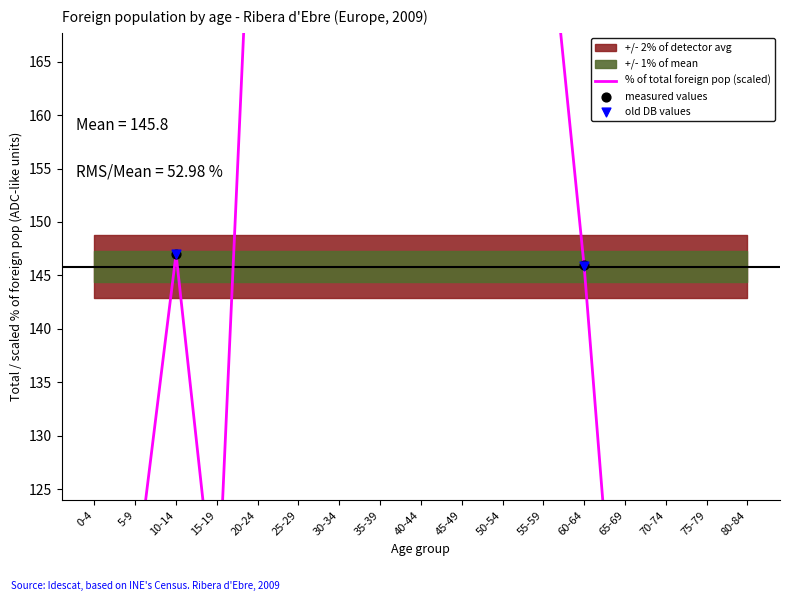

Which series has the largest total across all categories?

measured values